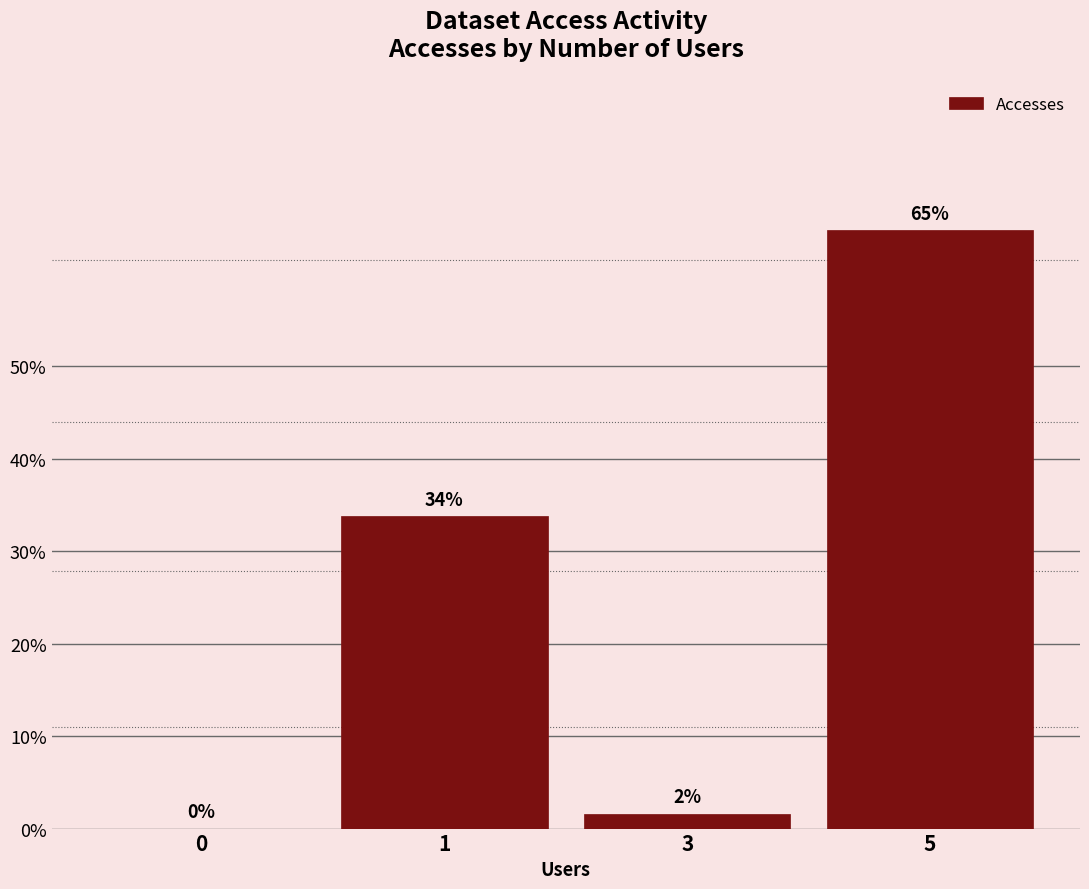

How many bars are there in total?

4